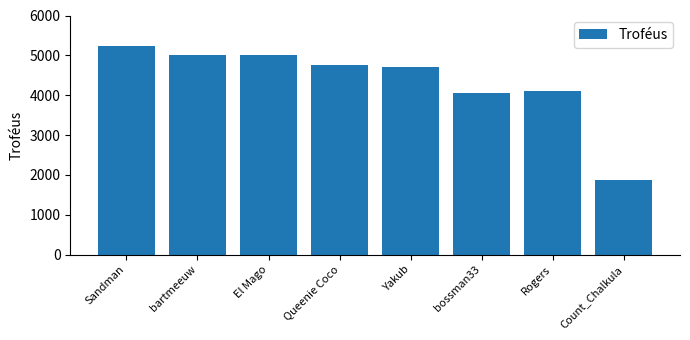

What is the greatest value displayed?

5240